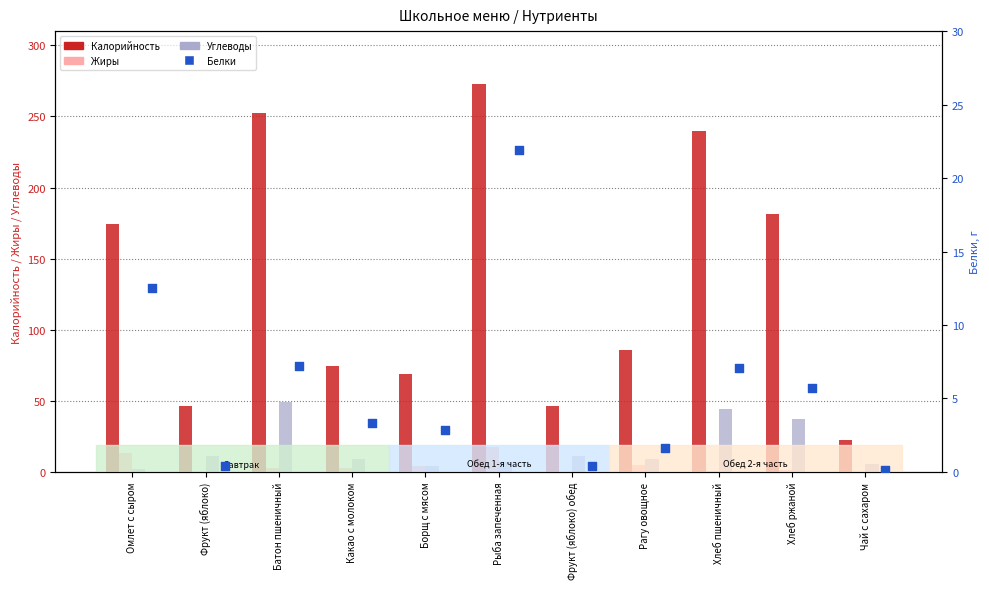

What is the total value across all series at Чай с сахаром?

28.0